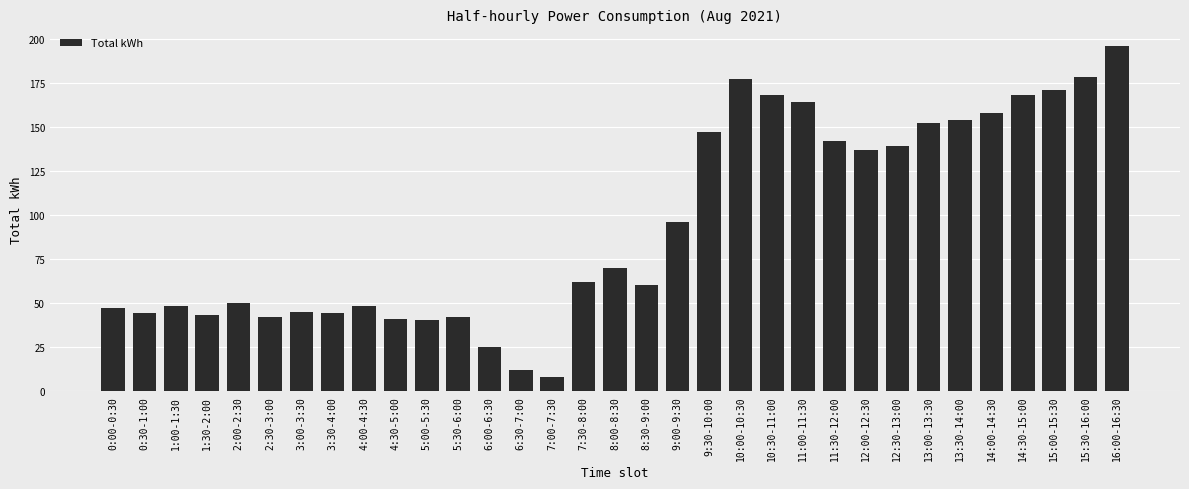

Approximately how many times larger is the value at 13:00-13:30 compared to 16:00-16:30?

0.8